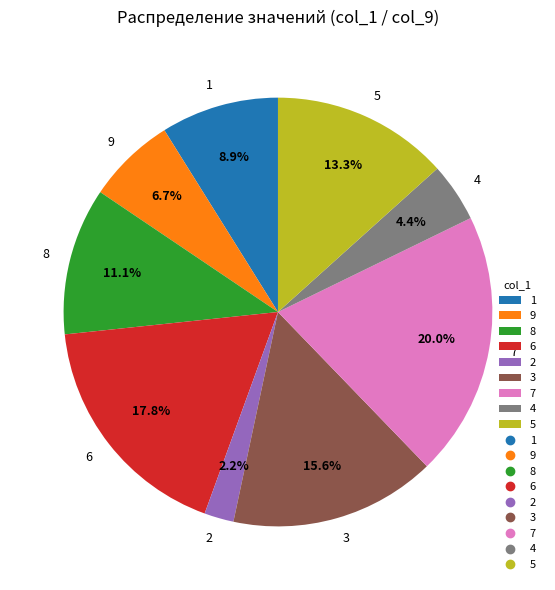

What is the largest slice in the pie chart?

7